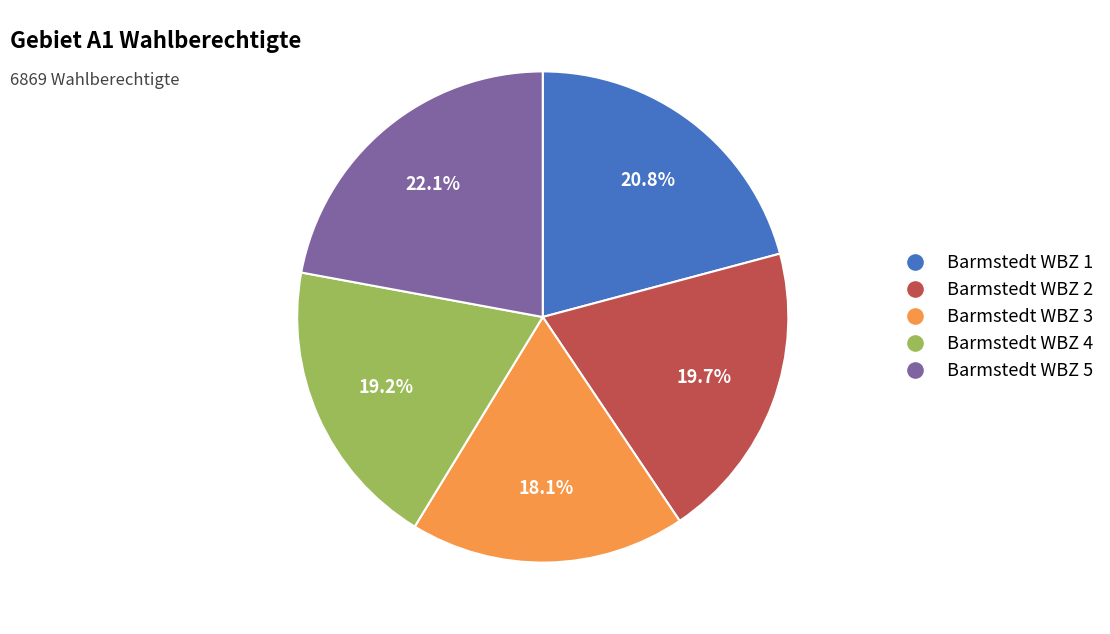

Which category has the biggest portion of the pie?

Barmstedt WBZ 5